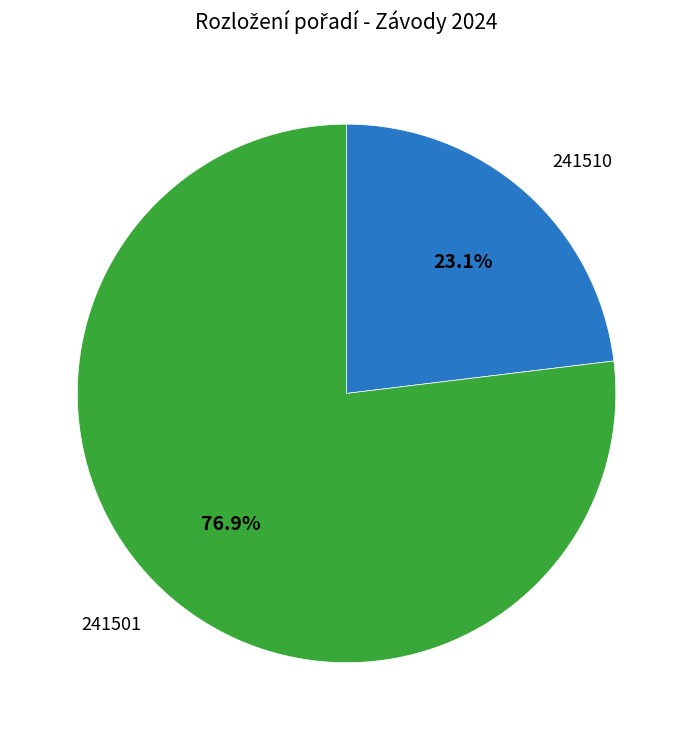

To the nearest percent, what percentage of the pie is 241510?

23%